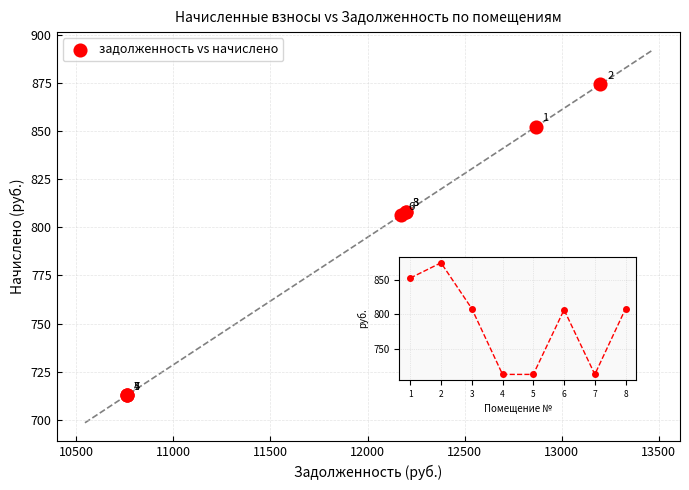

What Y value in the scatter plot is closest to 793?

806.3